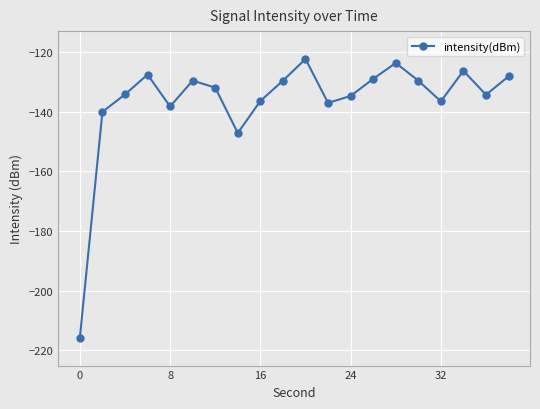

True or false: the data has more than 1 interior local peaks.

True